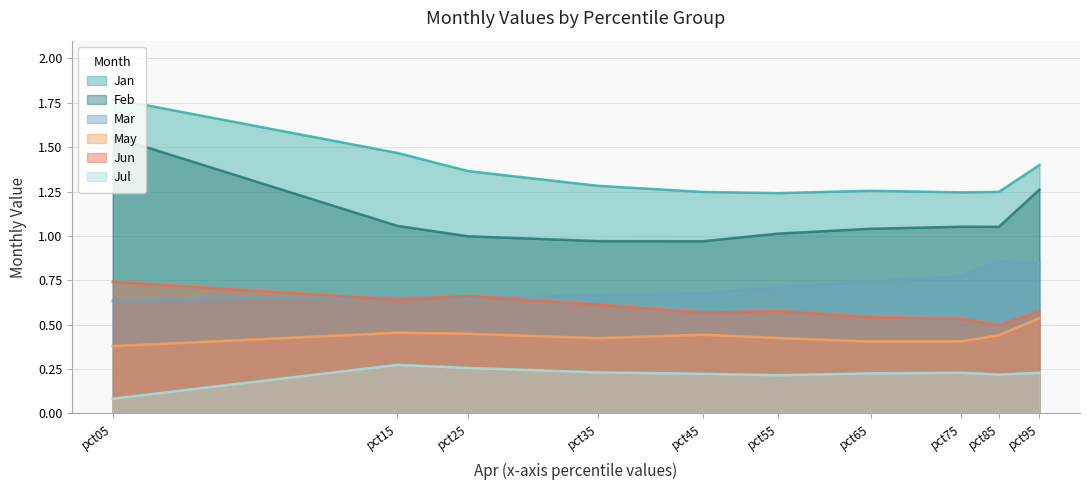

What is the minimum value shown in the chart?

0.1